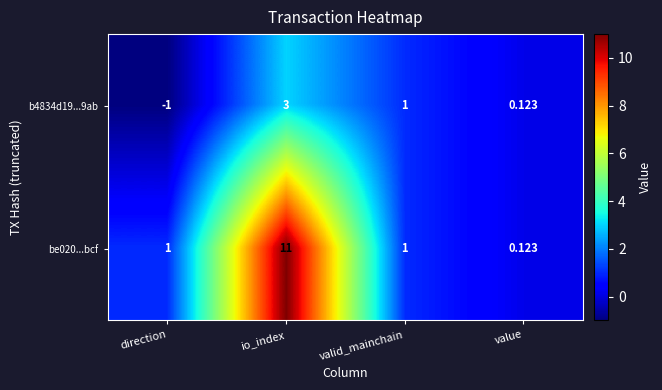

Count the number of categories in the chart.

4